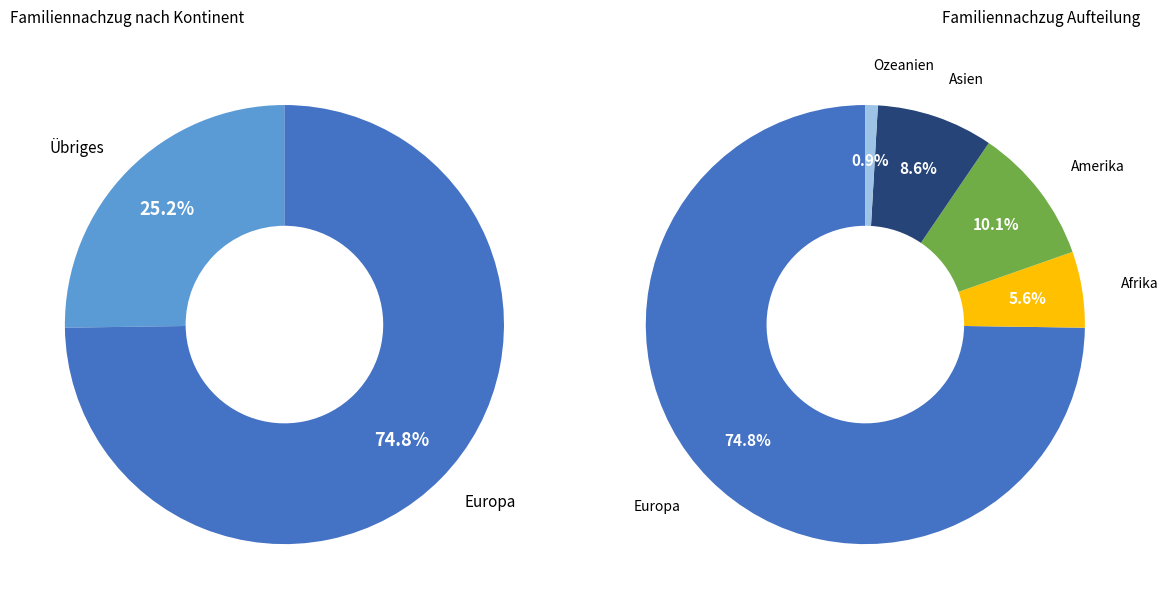

What percentage is the Europa slice, to the nearest percent?

75%